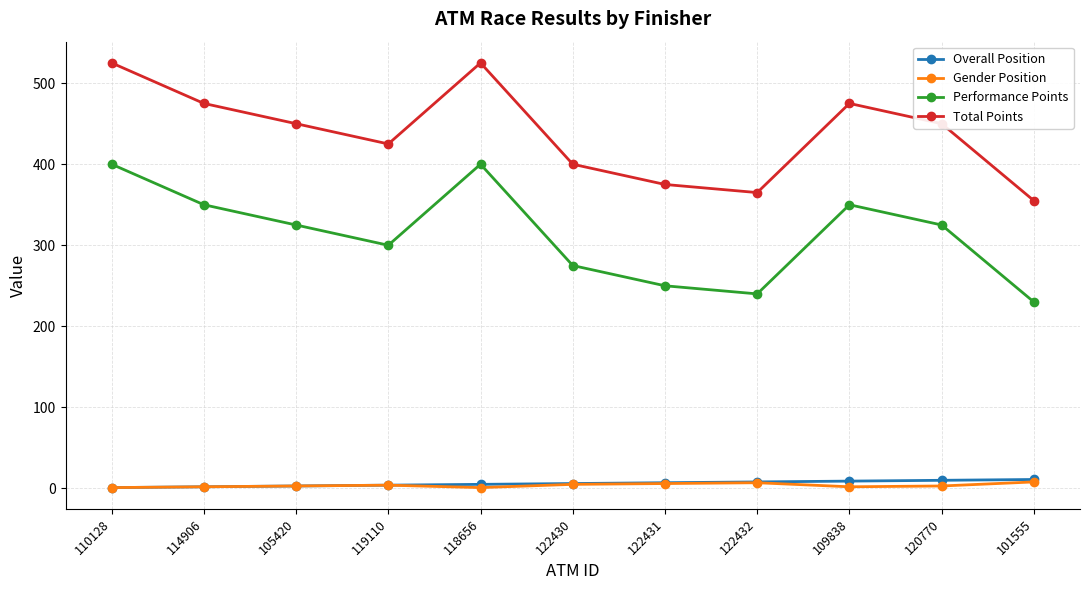

What is the difference between the maximum and minimum values in the Gender Position series?

7